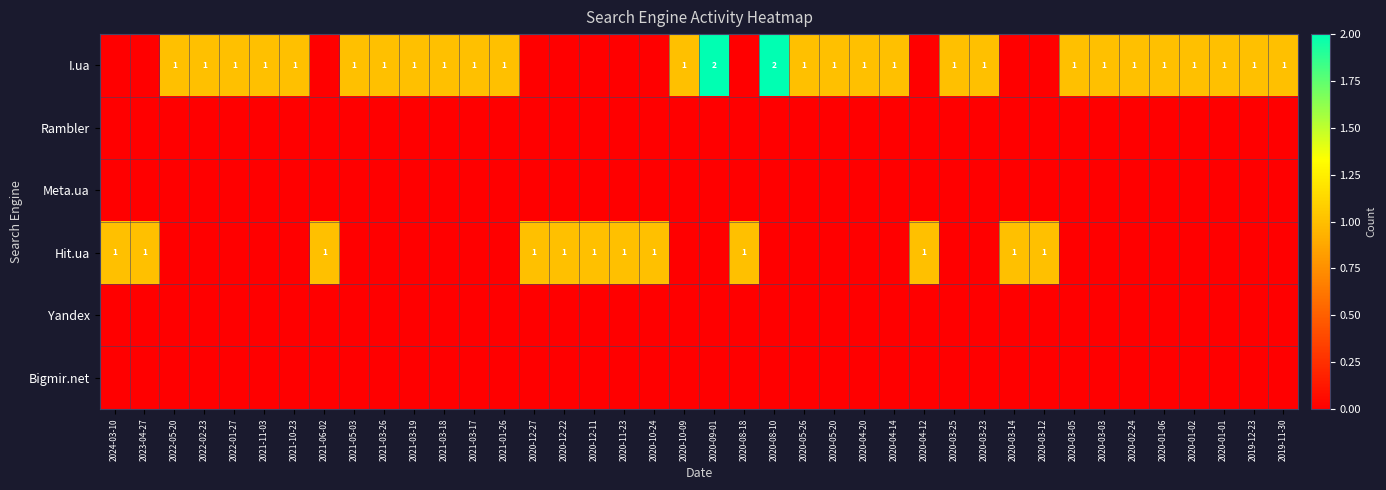

The value of I.ua at 2020-03-23 is 1. True or false?

True